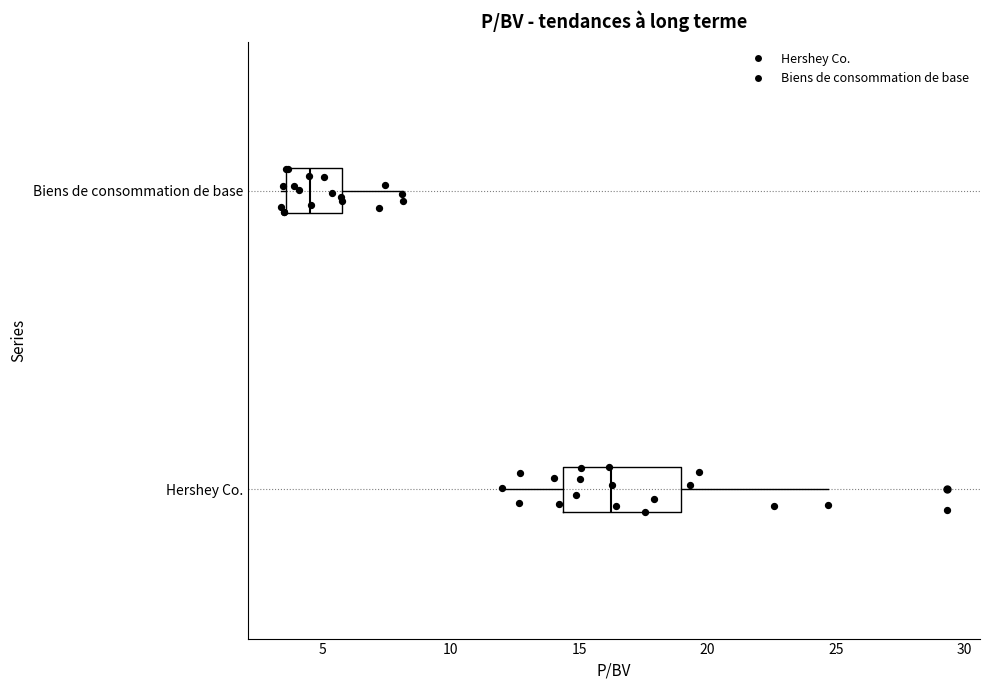

Reading bottom to top, transcribe this box plot: for each box, give where its median line is, the range the box spans, and where its two whiskers end, as read against the x-axis. The values are not printed on the chart, so give them approximately, as read against the axis.

Hershey Co.: median 16.0, box 14.5 to 19.0, whiskers 12.0 to 24.5
Biens de consommation de base: median 4.5, box 3.5 to 5.5, whiskers 3.5 (just left of the box's left edge) to 8.0